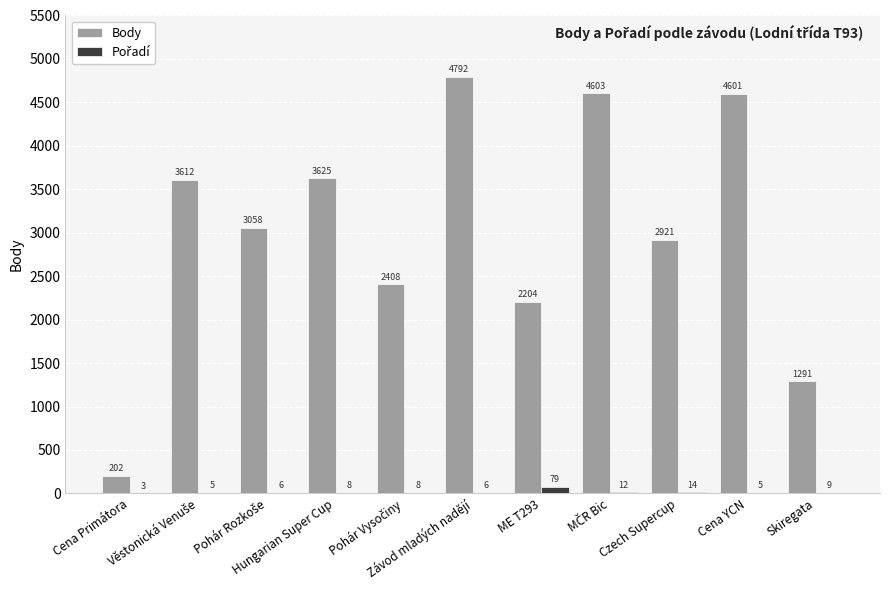

Which series has the largest total across all categories?

Body